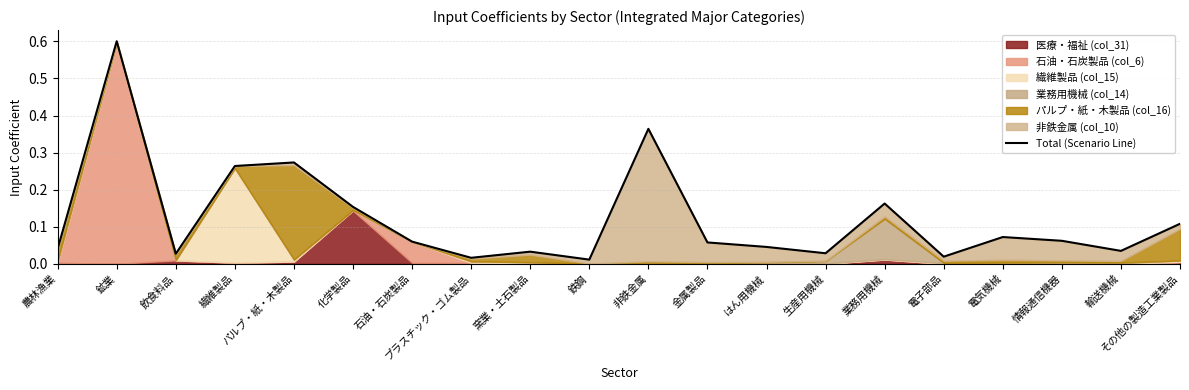

At which category does the data reach its first local peak?

鉱業